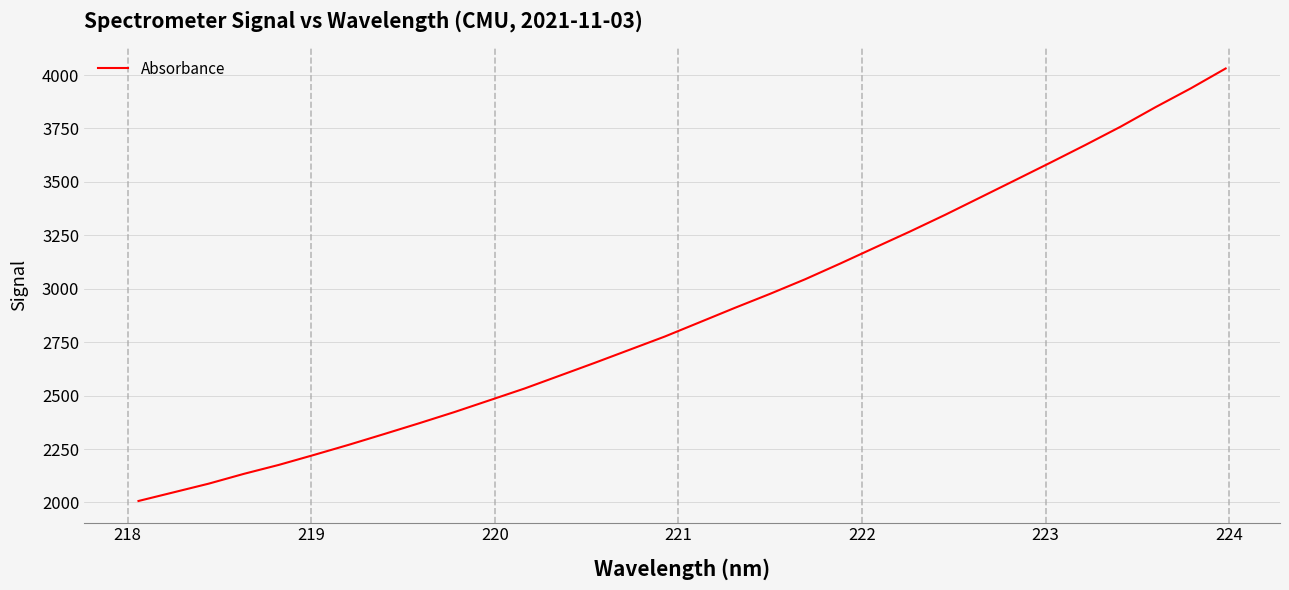

What is the difference between the maximum and minimum values?

2024.0